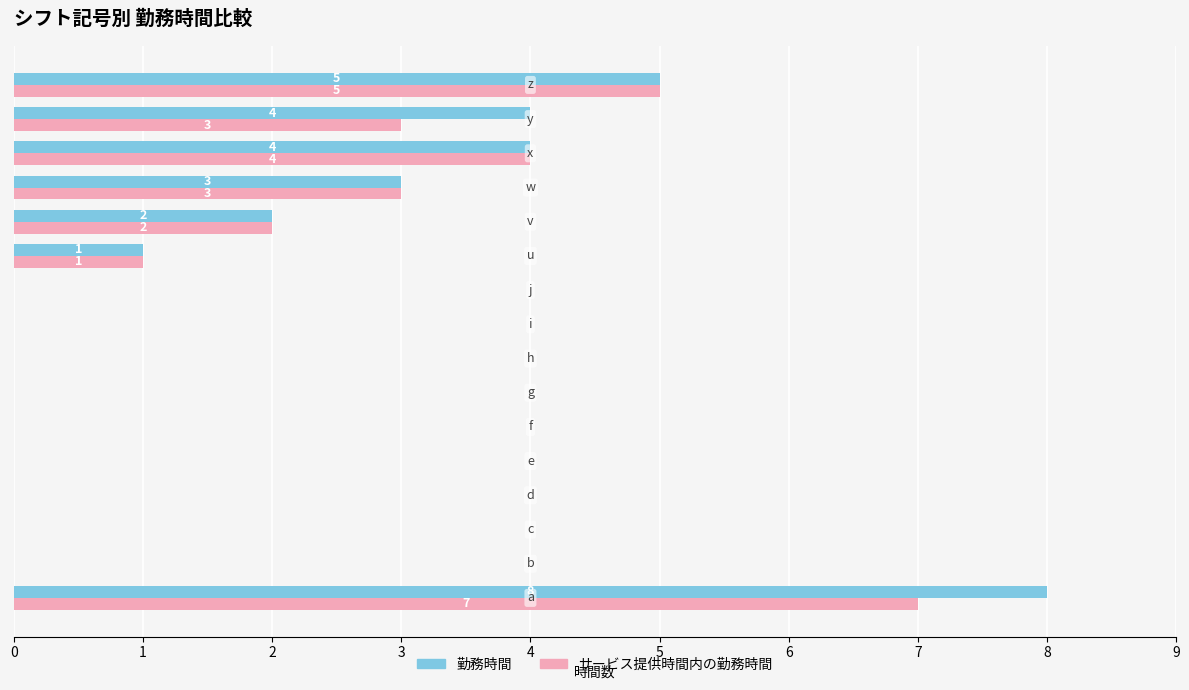

What is the highest value of the サービス提供時間内の勤務時間 series?

7